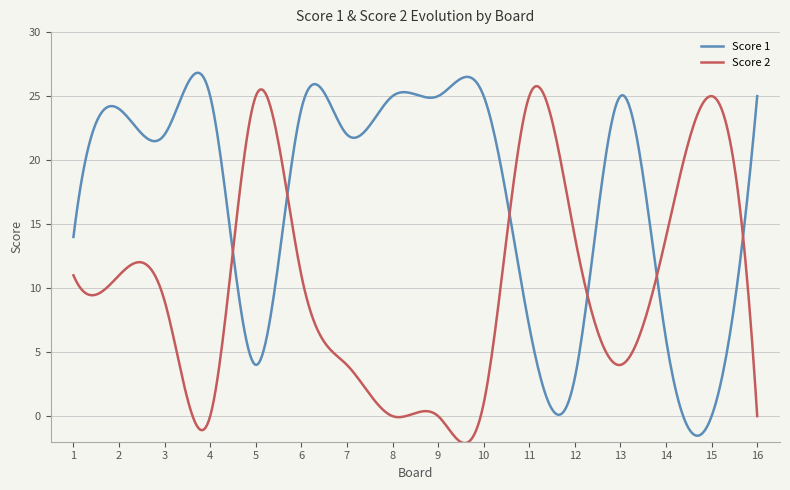

What is the maximum value shown in the chart?

26.8